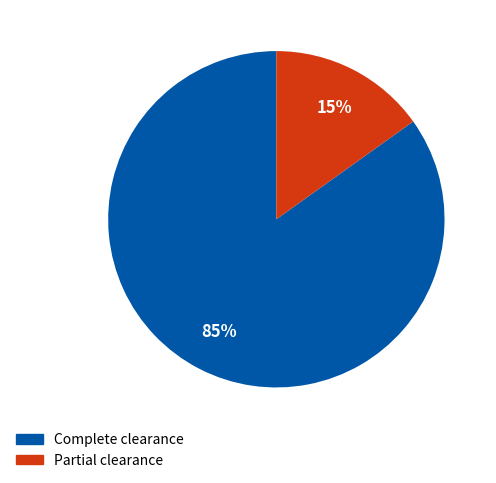

Is there a majority slice in this chart?

Yes